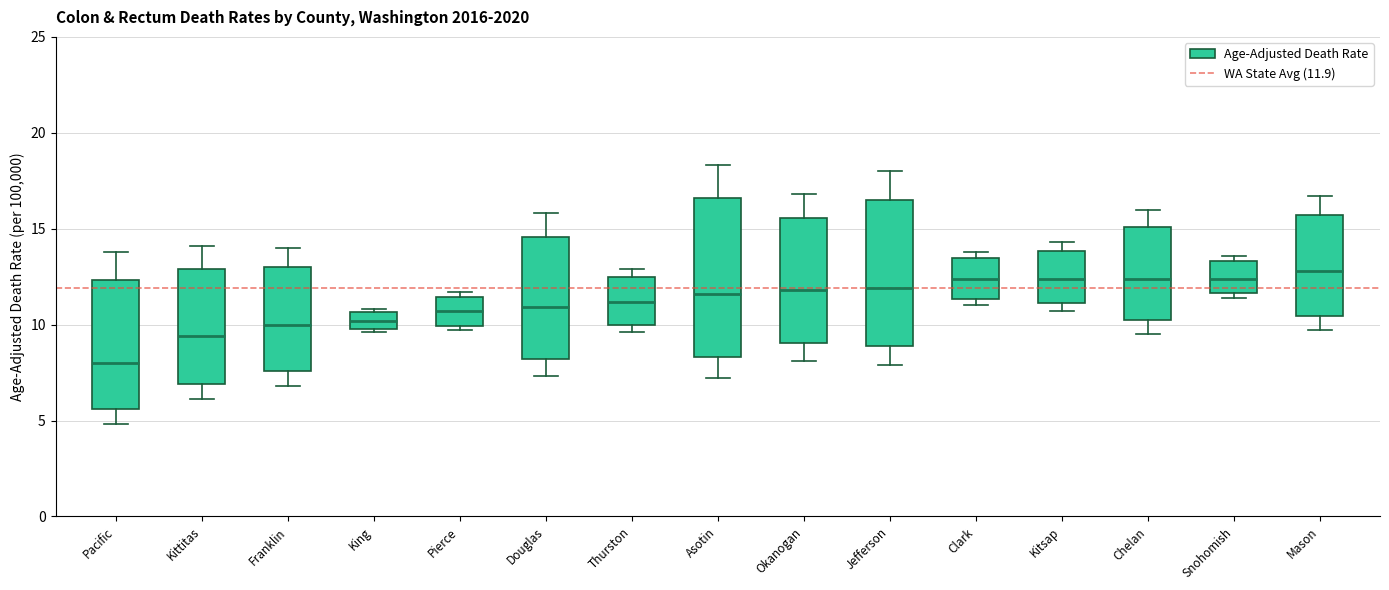

Reading left to right, transcribe this box plot: for each box, give where its median line is, the range the box spans, and where its two whiskers end, as read against the y-axis. The values are not printed on the chart, so give them approximately, as read against the axis.

Pacific: median 8.0, box 5.5 to 12.5, whiskers 5.0 to 14.0
Kittitas: median 9.5, box 7.0 to 13.0, whiskers 6.0 to 14.0
Franklin: median 10.0, box 7.5 to 13.0, whiskers 7.0 to 14.0
King: median 10.0 (inside the box), box 10.0 to 10.5, whiskers 9.5 to 11.0
Pierce: median 10.5, box 10.0 to 11.5, whiskers 9.5 to 11.5 (just above the box's upper edge)
Douglas: median 11.0, box 8.0 to 14.5, whiskers 7.5 to 16.0
Thurston: median 11.0, box 10.0 to 12.5, whiskers 9.5 to 13.0
Asotin: median 11.5, box 8.5 to 16.5, whiskers 7.0 to 18.5
Okanogan: median 12.0, box 9.0 to 15.5, whiskers 8.0 to 17.0
Jefferson: median 12.0, box 9.0 to 16.5, whiskers 8.0 to 18.0
Clark: median 12.5, box 11.5 to 13.5, whiskers 11.0 to 14.0
Kitsap: median 12.5, box 11.0 to 14.0, whiskers 10.5 to 14.5
Chelan: median 12.5, box 10.0 to 15.0, whiskers 9.5 to 16.0
Snohomish: median 12.5, box 11.5 to 13.5, whiskers 11.5 (just below the box's lower edge) to 13.5 (just above the box's upper edge)
Mason: median 13.0, box 10.5 to 15.5, whiskers 9.5 to 16.5